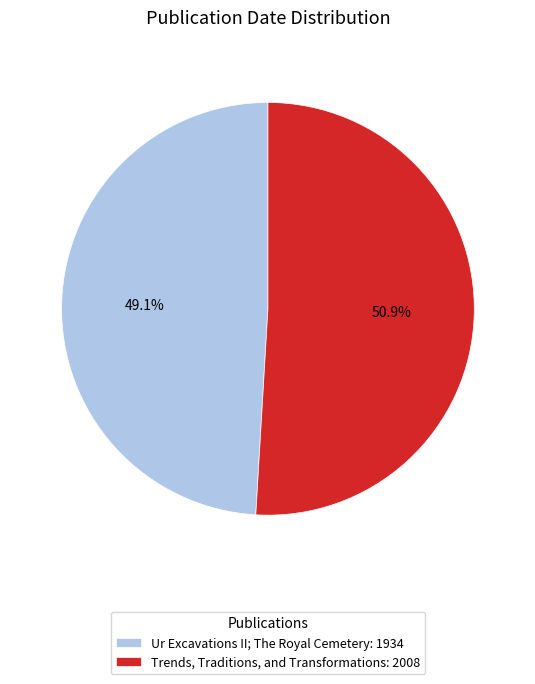

Do Ur Excavations II; The Royal Cemetery and Trends, Traditions, and Transformations together represent more than half of the pie?

Yes